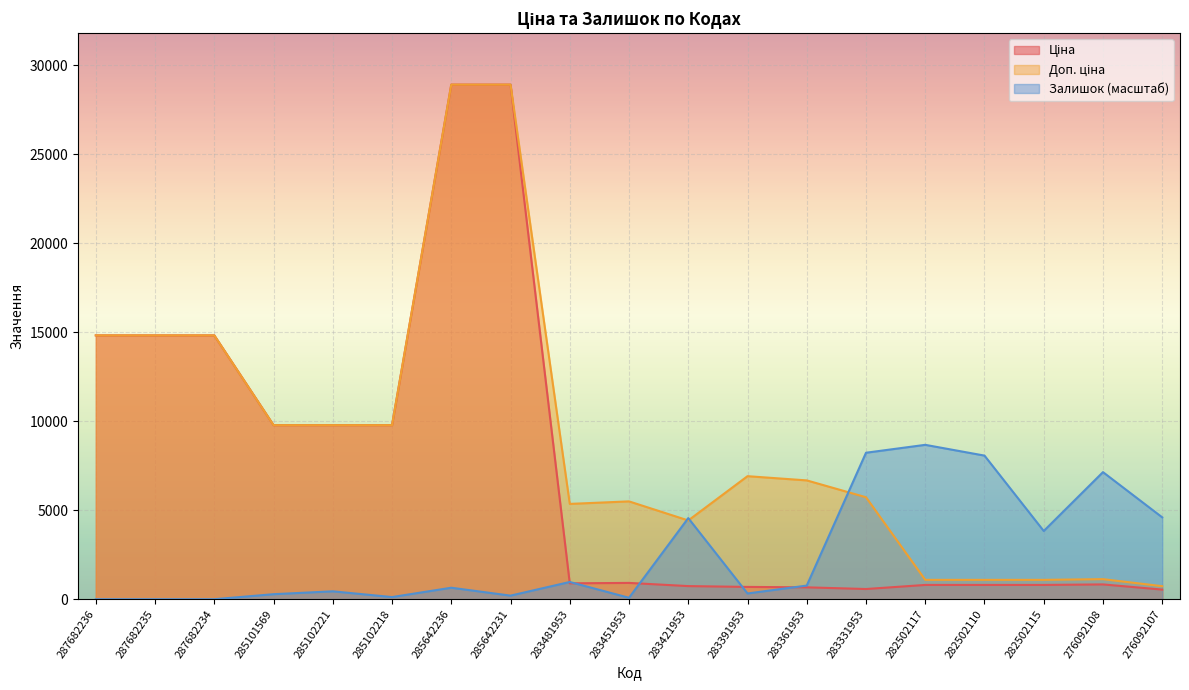

Which series has the largest range (max minus min)?

Ціна